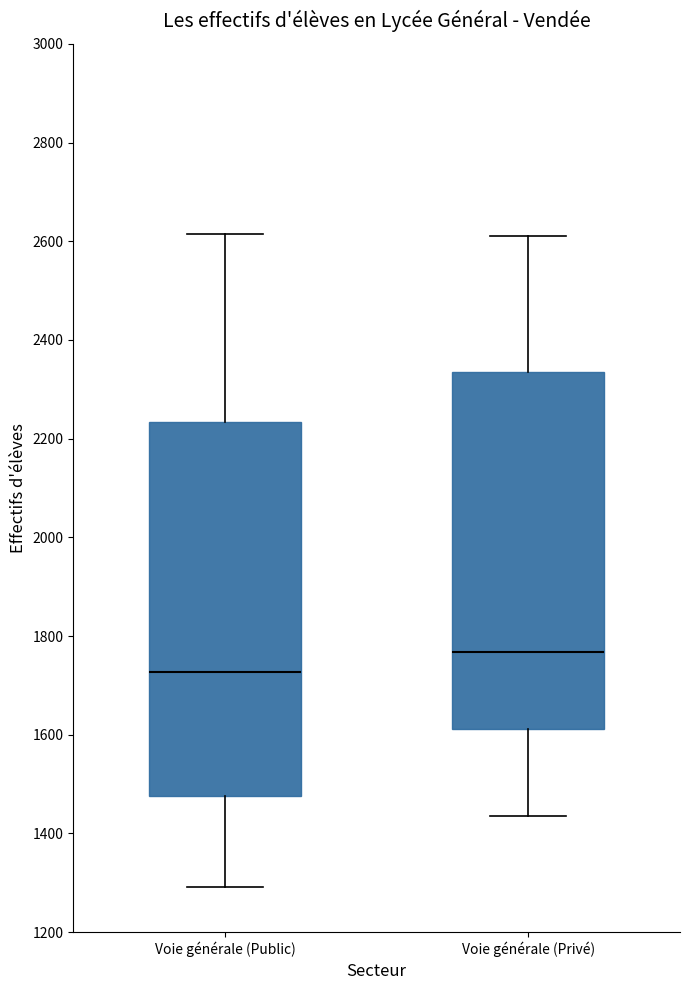

Which box has the lowest median line?

Voie générale (Public)